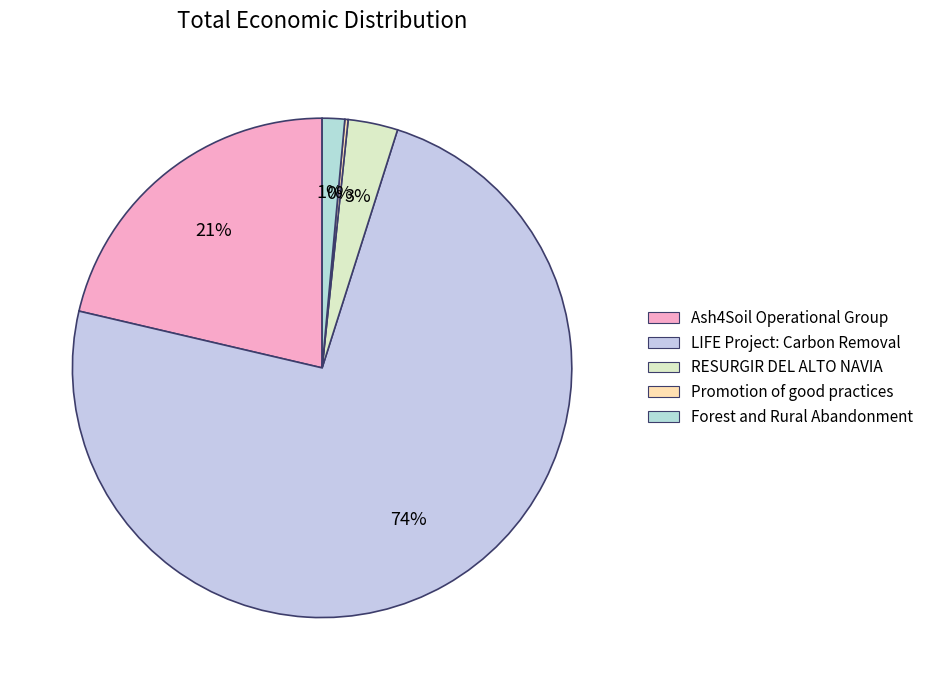

Is it true that Ash4Soil Operational Group is 9% of the pie?

False